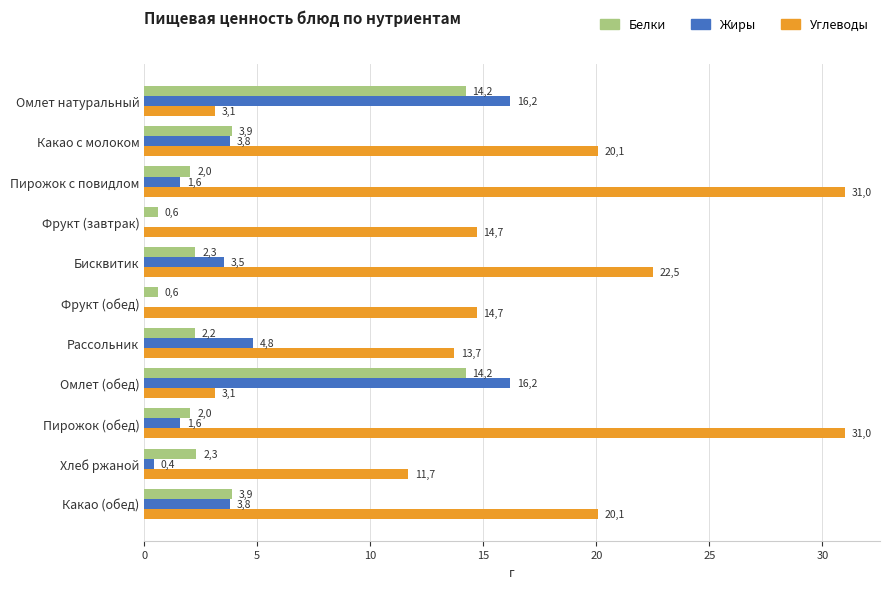

What is the value of the Углеводы bar at the 6th from the left?

14.7